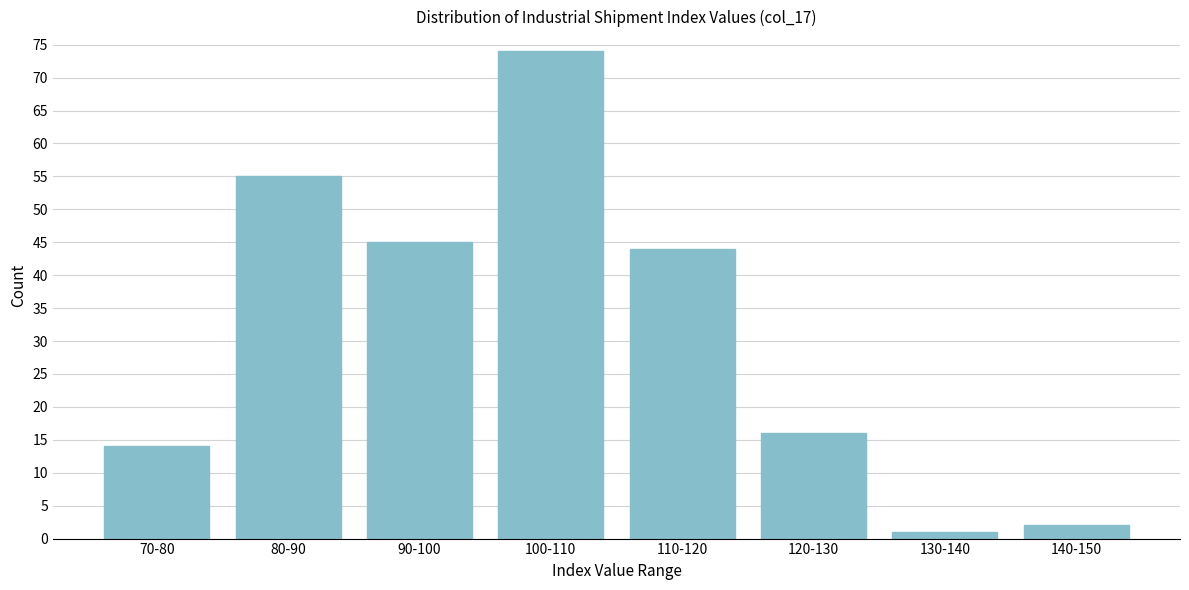

Reading right to left, transcribe all the data shown in this chart.

140-150=2	130-140=1	120-130=16	110-120=44	100-110=74	90-100=45	80-90=55	70-80=14